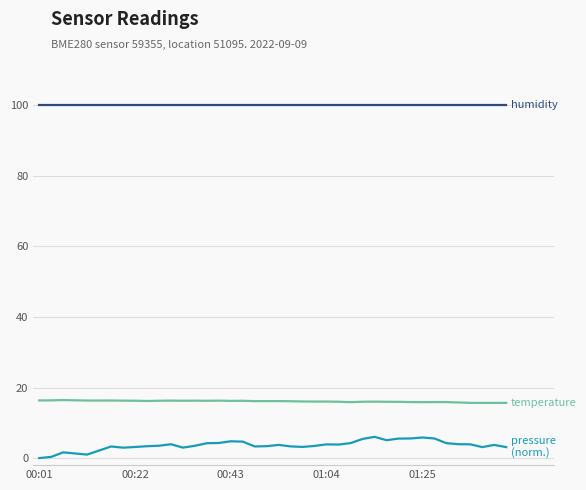

What is the greatest value displayed?

100.0